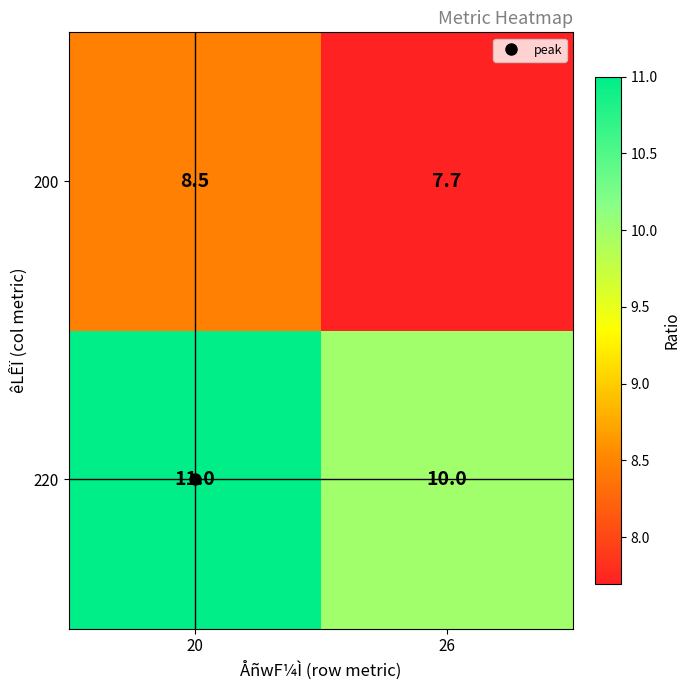

What is the difference between the maximum and minimum values in the 220 series?

1.0